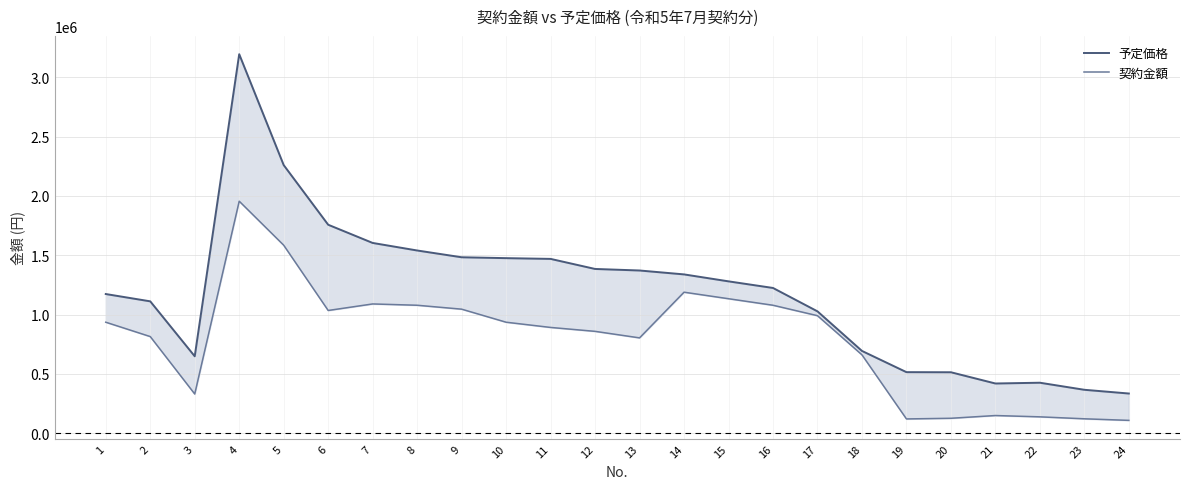

True or false: 予定価格 and 契約金額 cross at least once.

False